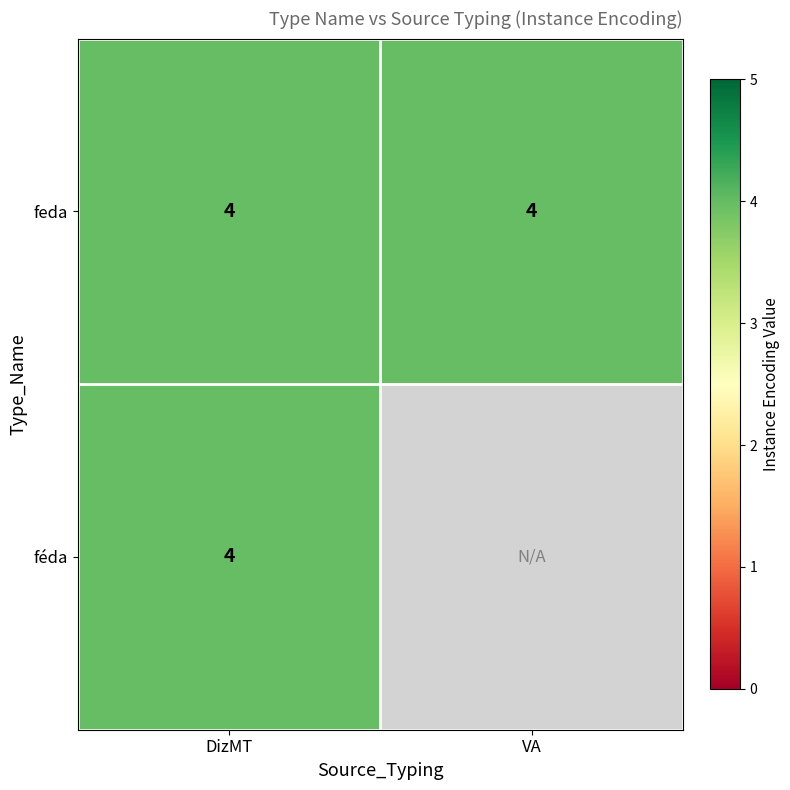

Which category has the lowest value across all series?

VA